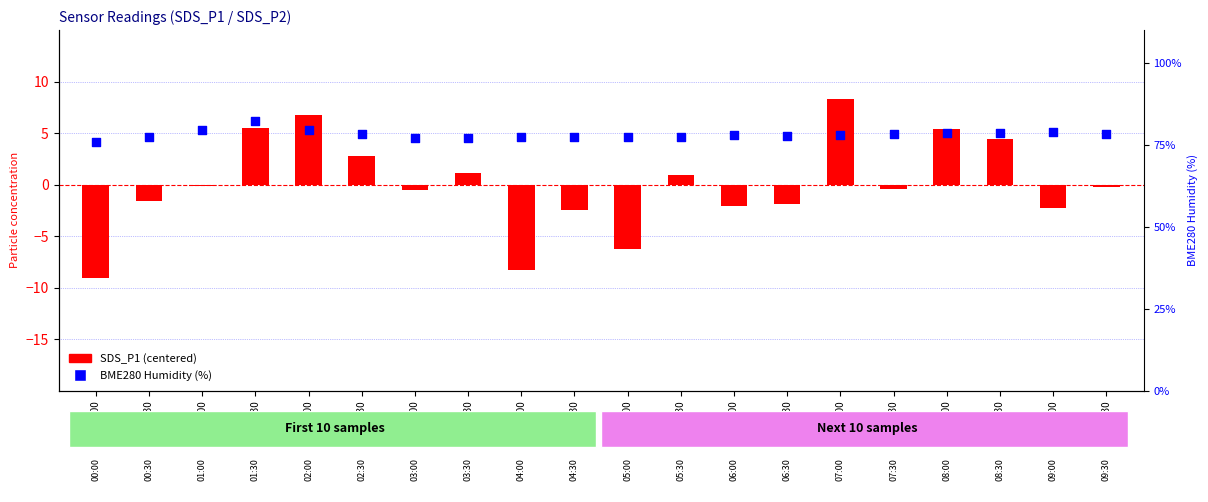

What is the total value across all series at 04:00?

69.1